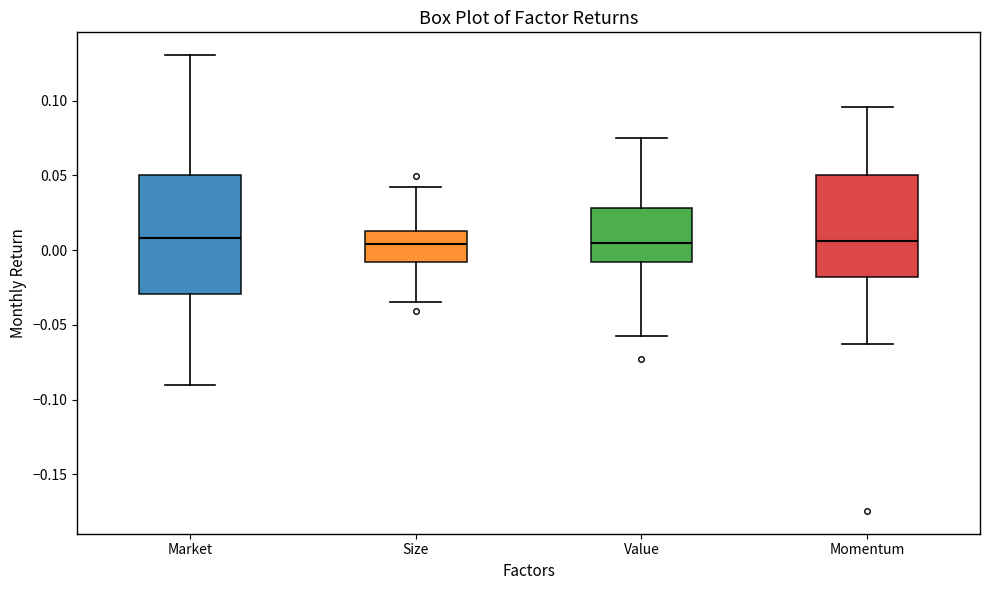

Where does the upper whisker of the box for Size end on the y-axis? The values are not printed on the chart, so give them approximately, as read against the axis.

0.040